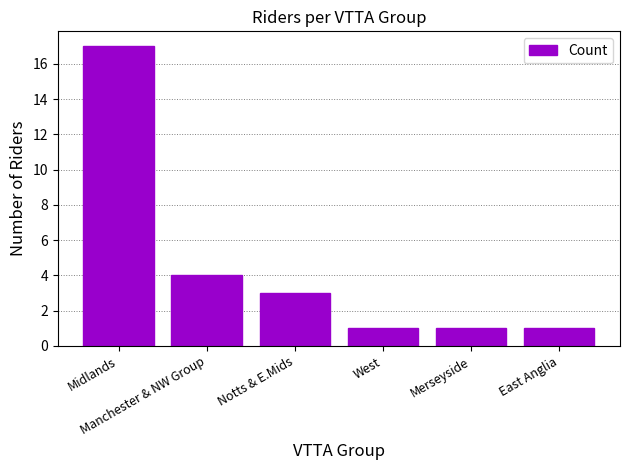

The chart shows a value of 5 at Notts & E.Mids. True or false?

False